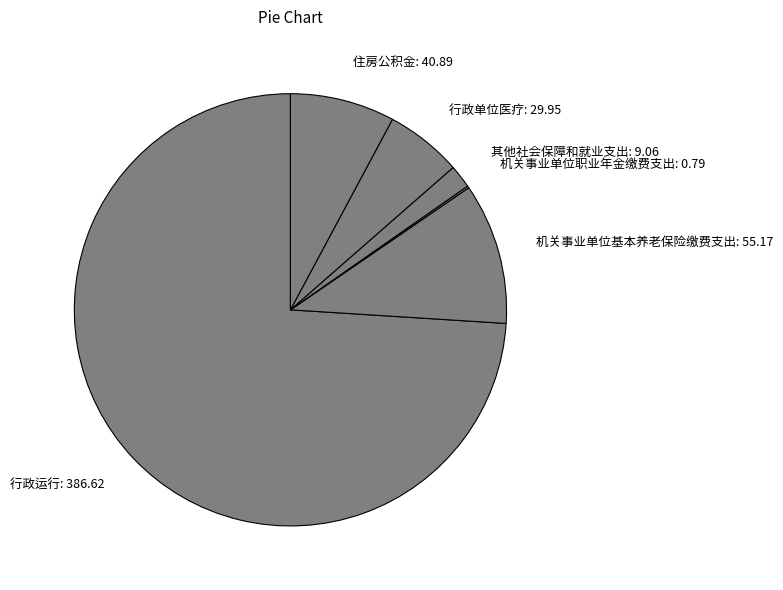

Is the sum of 行政运行 and 机关事业单位基本养老保险缴费支出 greater than half?

Yes